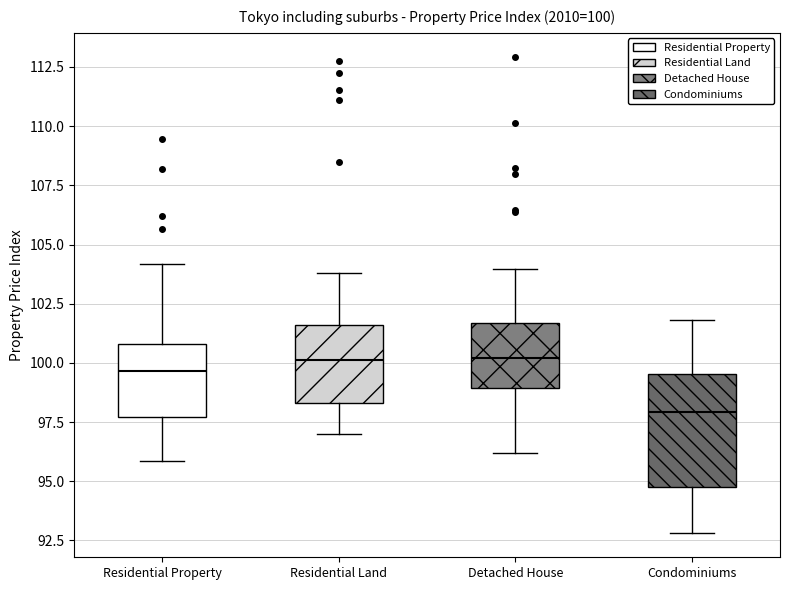

Which box is the tallest, from its lower edge to its upper edge?

Condominiums